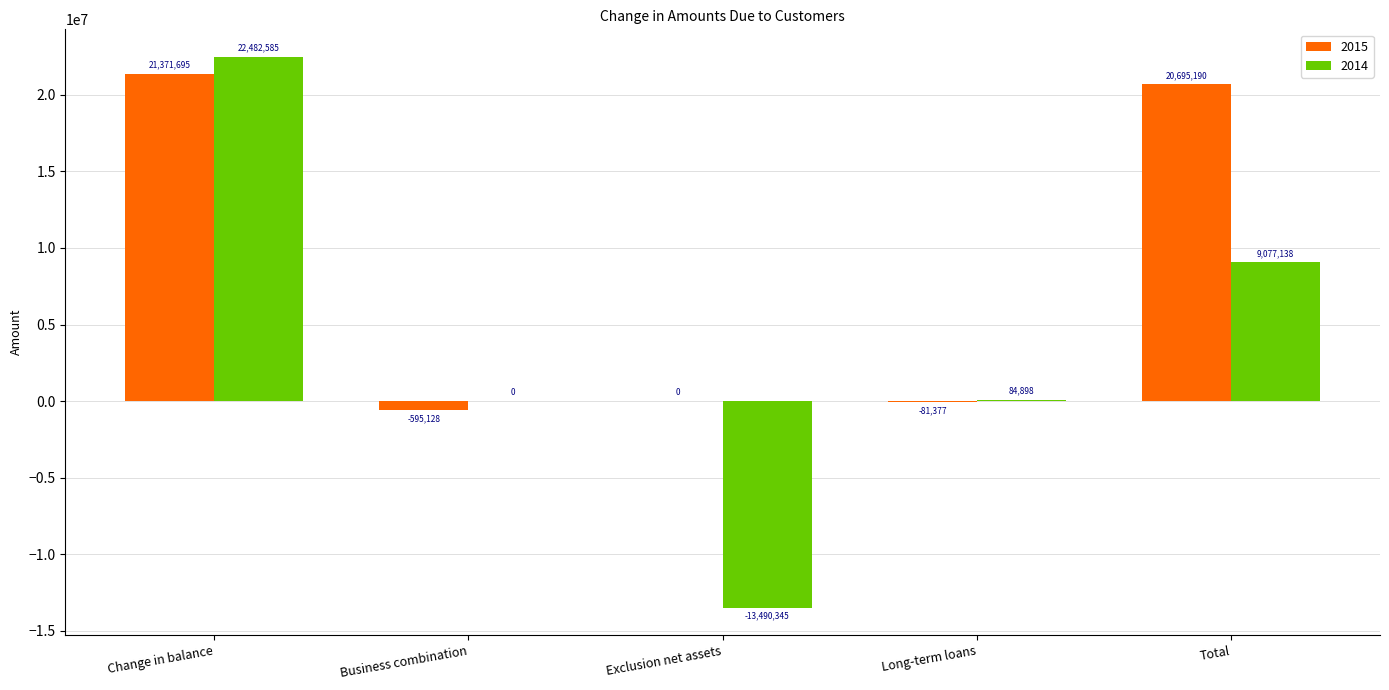

Are the bars grouped side by side (vs. stacked)?

Yes